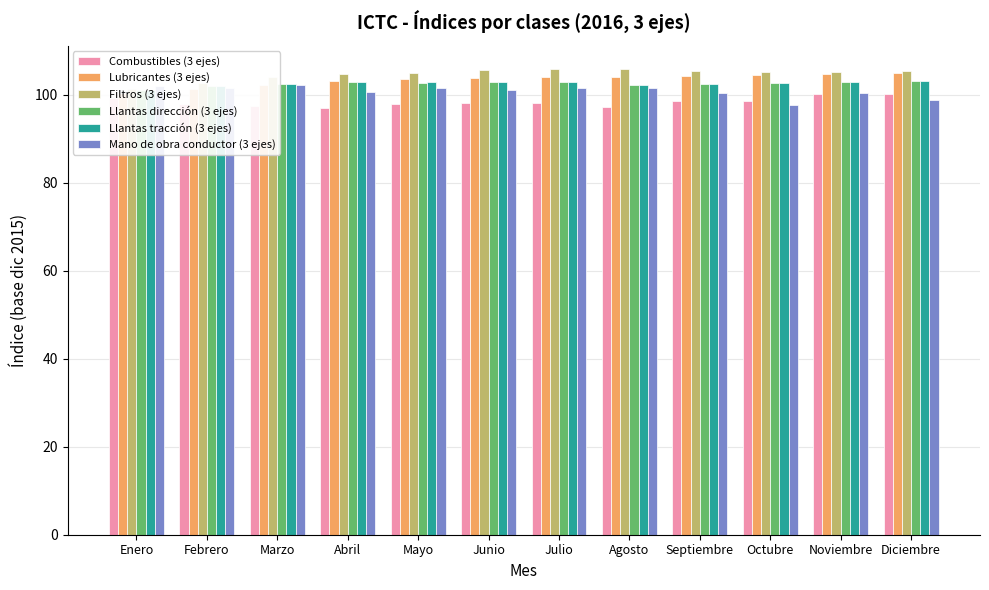

Which series has the largest total across all categories?

Filtros (3 ejes)